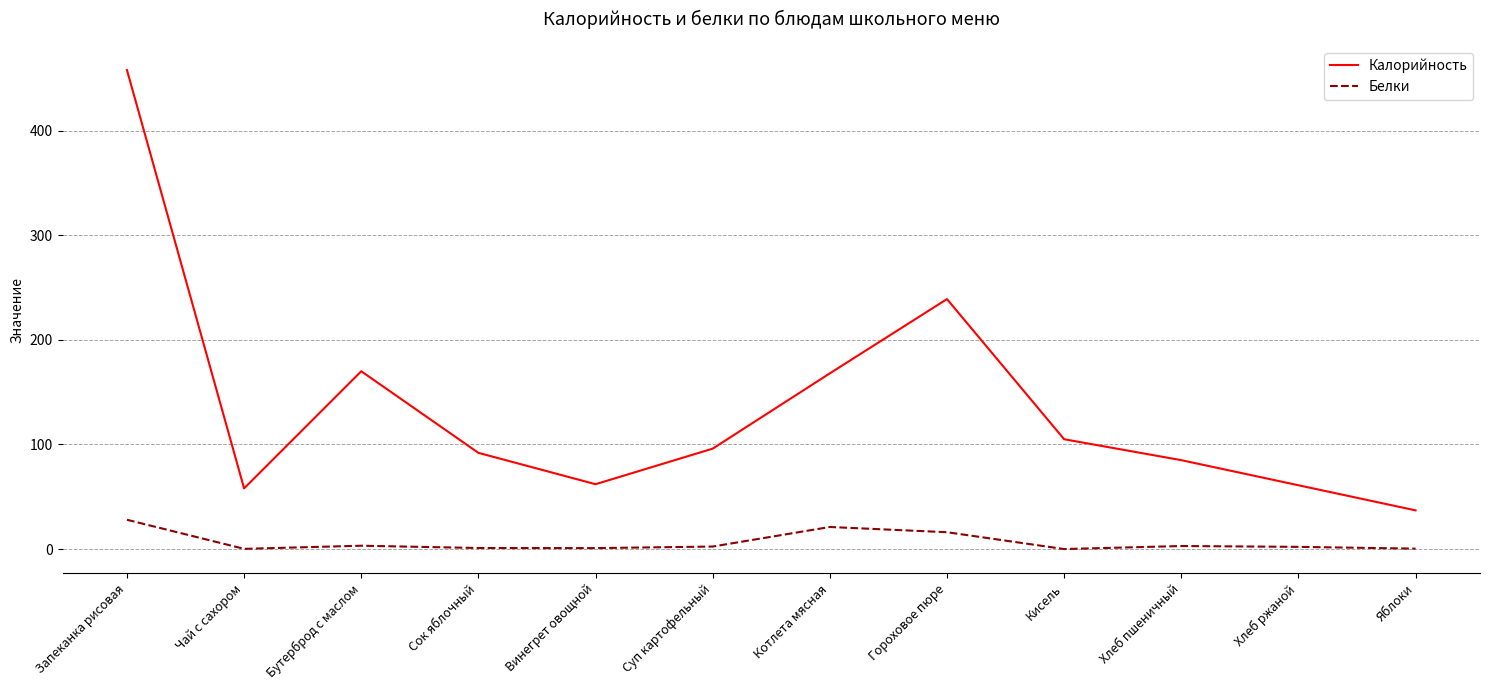

At which label does Белки first exceed 2?

Запеканка рисовая